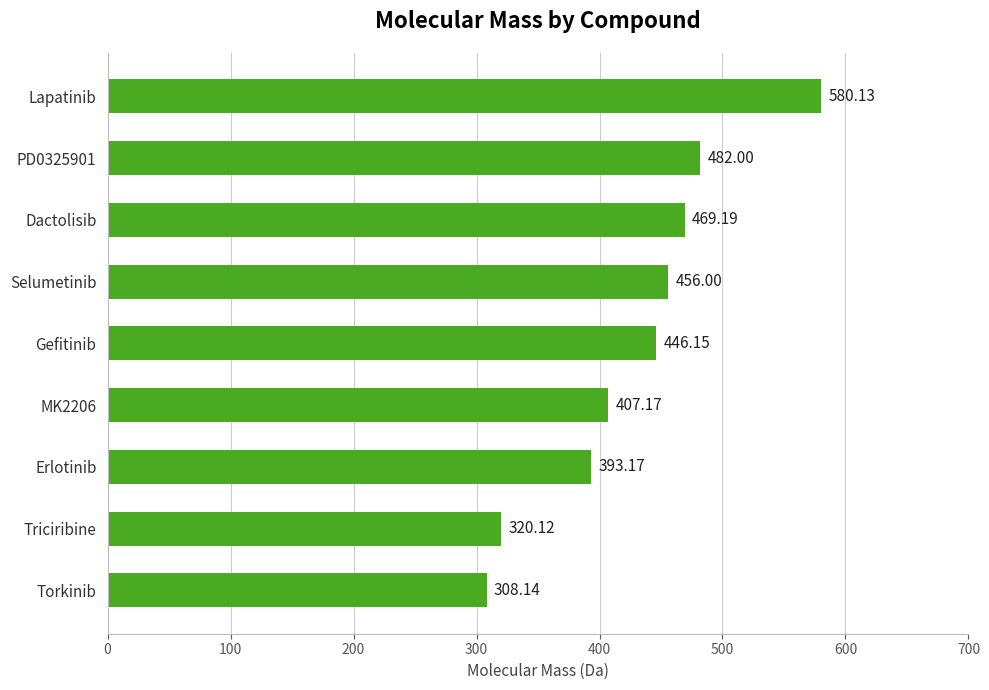

What is the ratio of the value at PD0325901 to the value at Erlotinib?

1.2